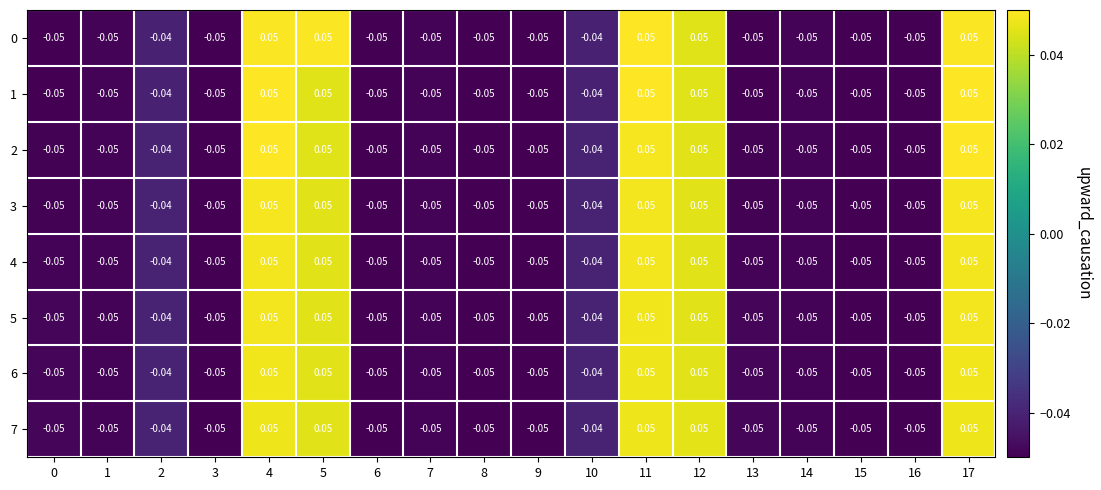

Is the value of 3 at 10 greater than the value of 0 at 14?

Yes